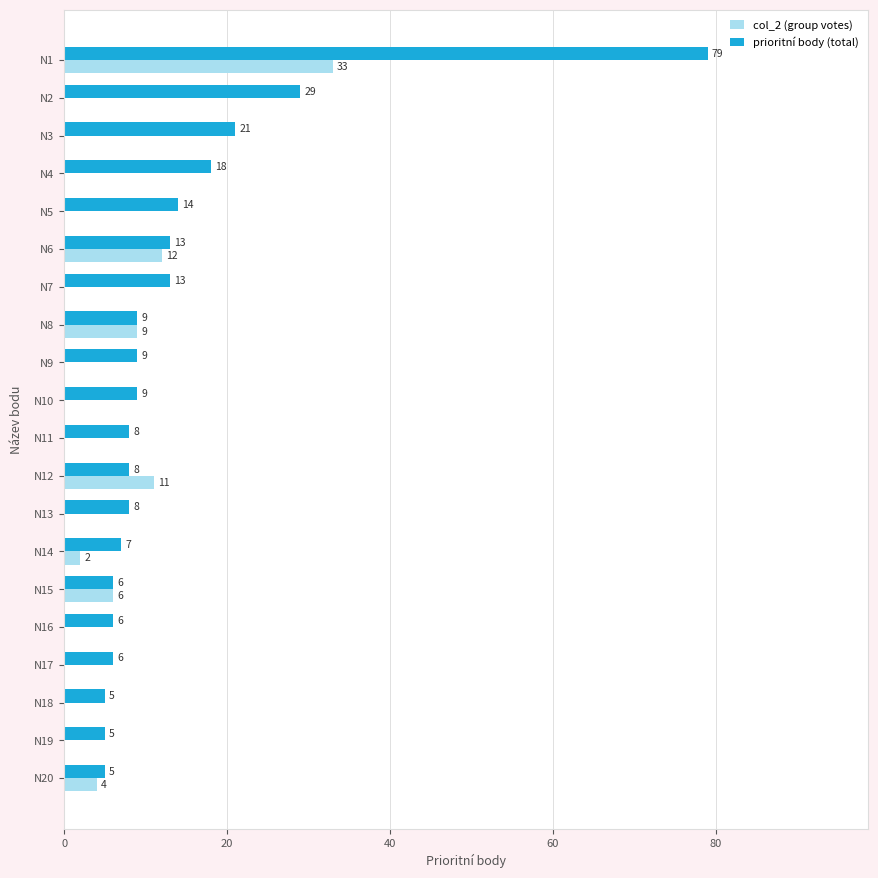

At which category is the sum across all series the highest?

N1